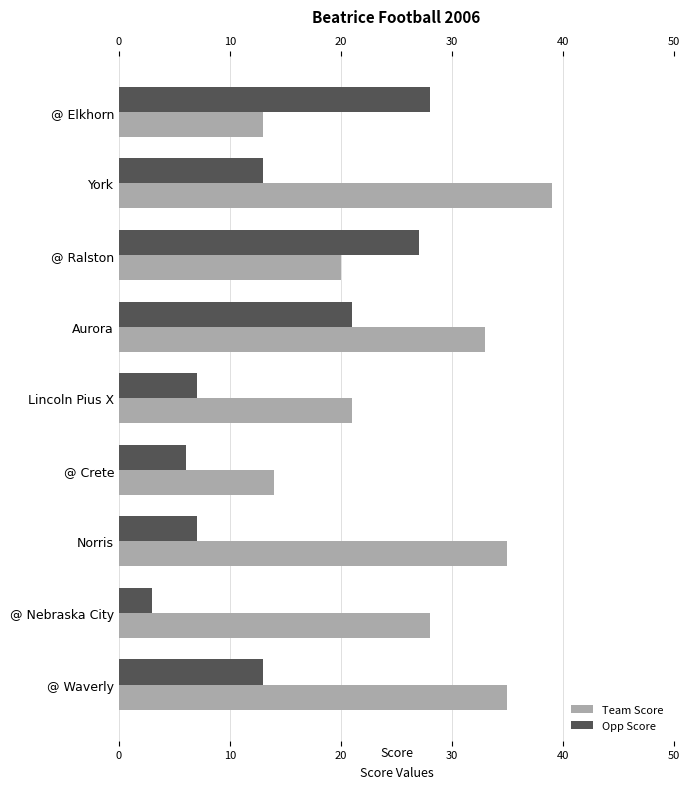

Is the value of Team Score at @ Elkhorn greater than the value of Opp Score at Lincoln Pius X?

Yes